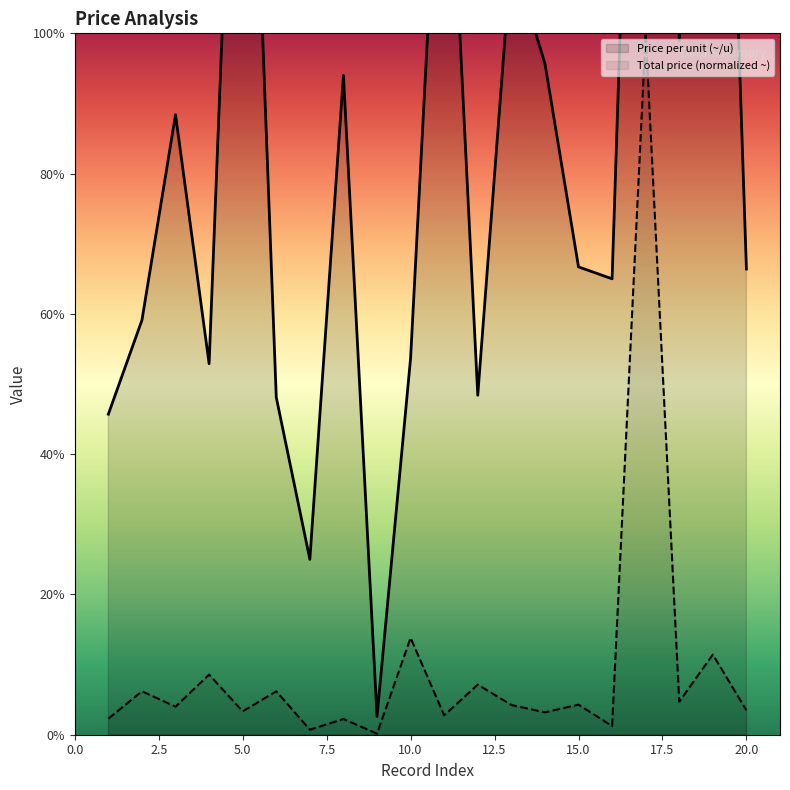

Reading left to right, what are all the values shown in this chart?

Price per unit (~/u): 45.7	59.1	88.4	52.9	175.0	48.1	25.0	94.0	2.6	53.7	145.0	48.4	111.3	95.7	66.7	65.0	212.1	99.0	208.7	66.4
Total price (~): 2.3	6.2	4.0	8.6	3.3	6.2	0.7	2.2	0.2	13.8	2.8	7.1	4.2	3.2	4.3	1.2	100.0	4.7	11.4	3.5